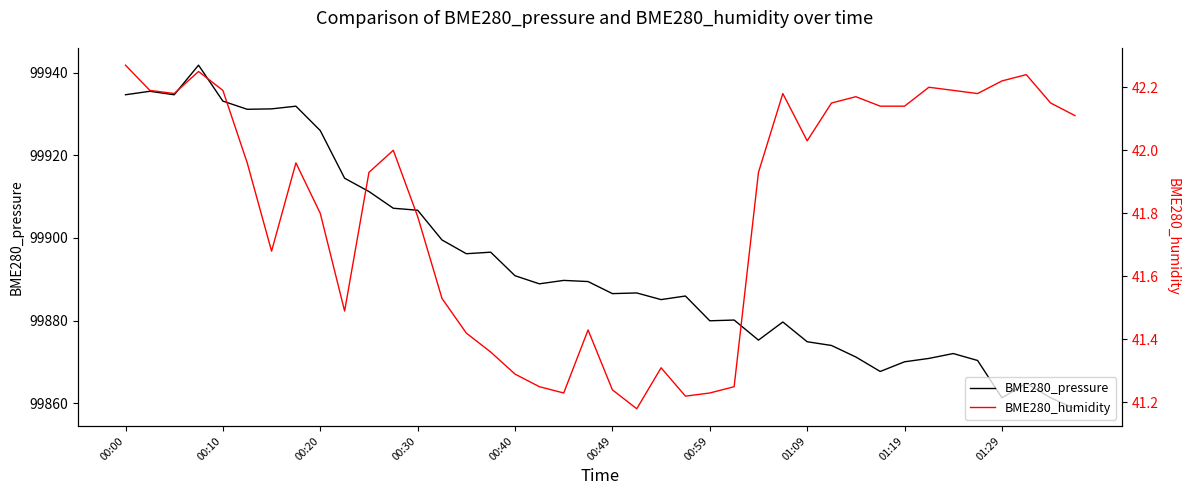

What is the value of the BME280_humidity point at the 31st from the left?

42.2